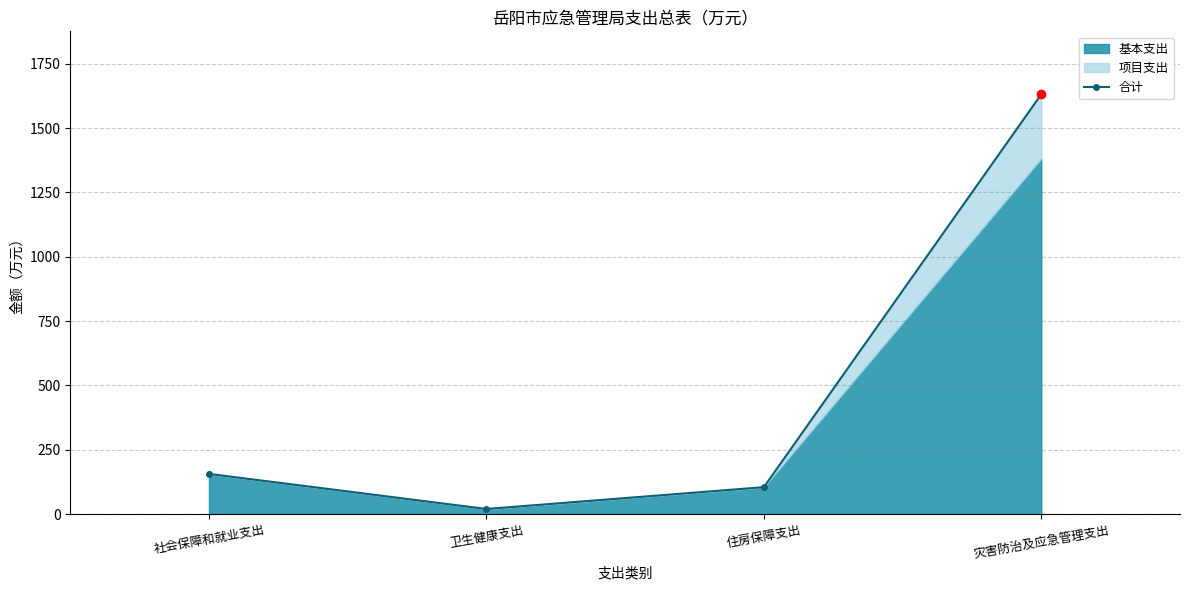

Between 灾害防治及应急管理支出 and 卫生健康支出, which is larger?

灾害防治及应急管理支出